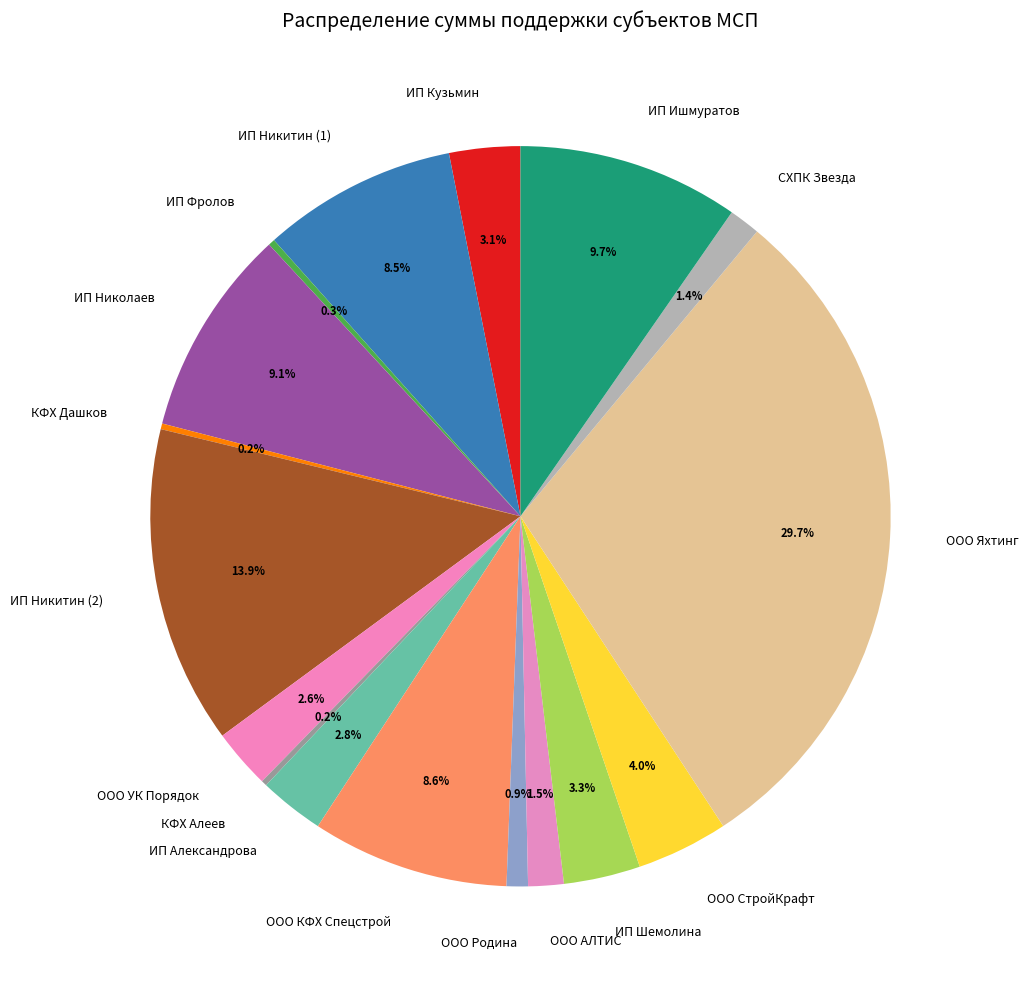

What is the total percentage of ИП Фролов and ИП Никитин (1)?

8.8%